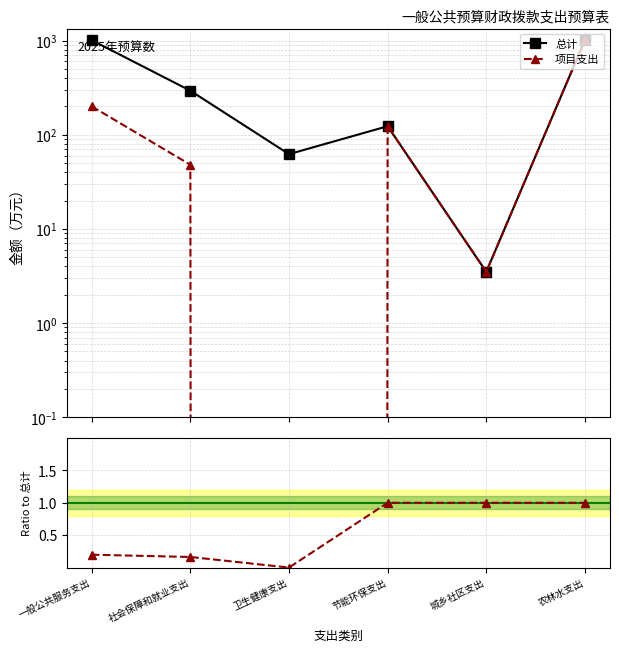

At how many categories does at least one series exceed 657?

2